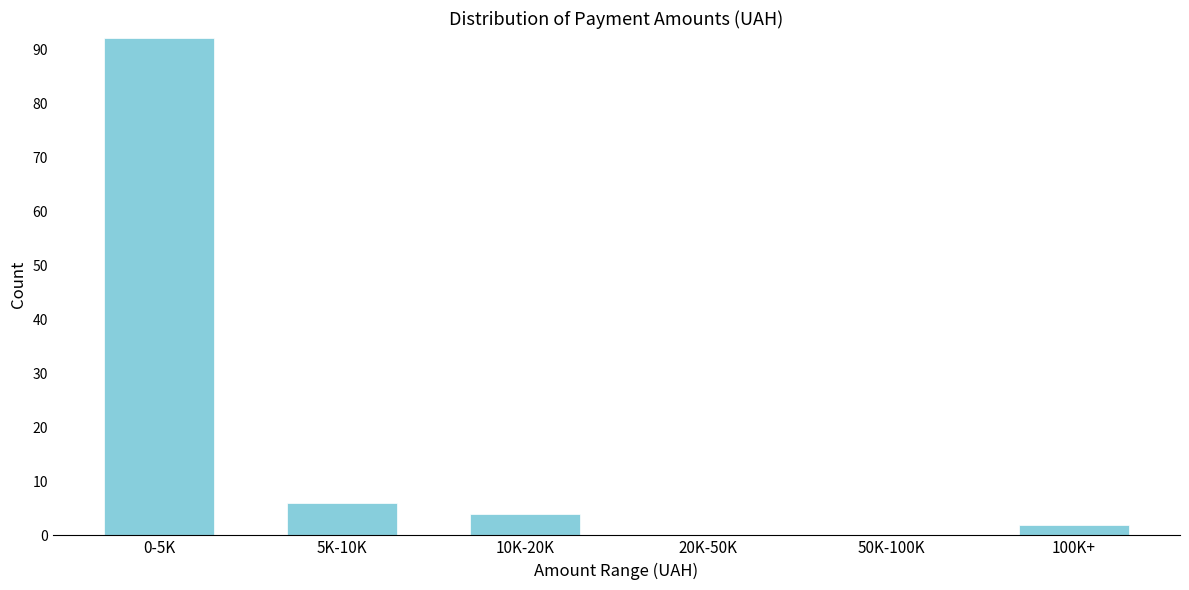

Reading right to left, transcribe all the data shown in this chart.

100K+=2	50K-100K=0	20K-50K=0	10K-20K=4	5K-10K=6	0-5K=92